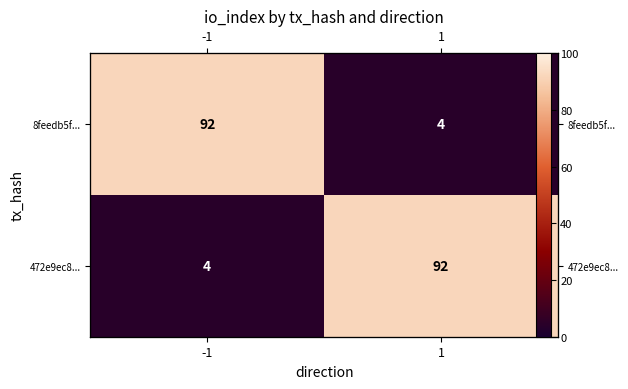

True or false: 8feedb5f... has a value of 25 at -1.

False